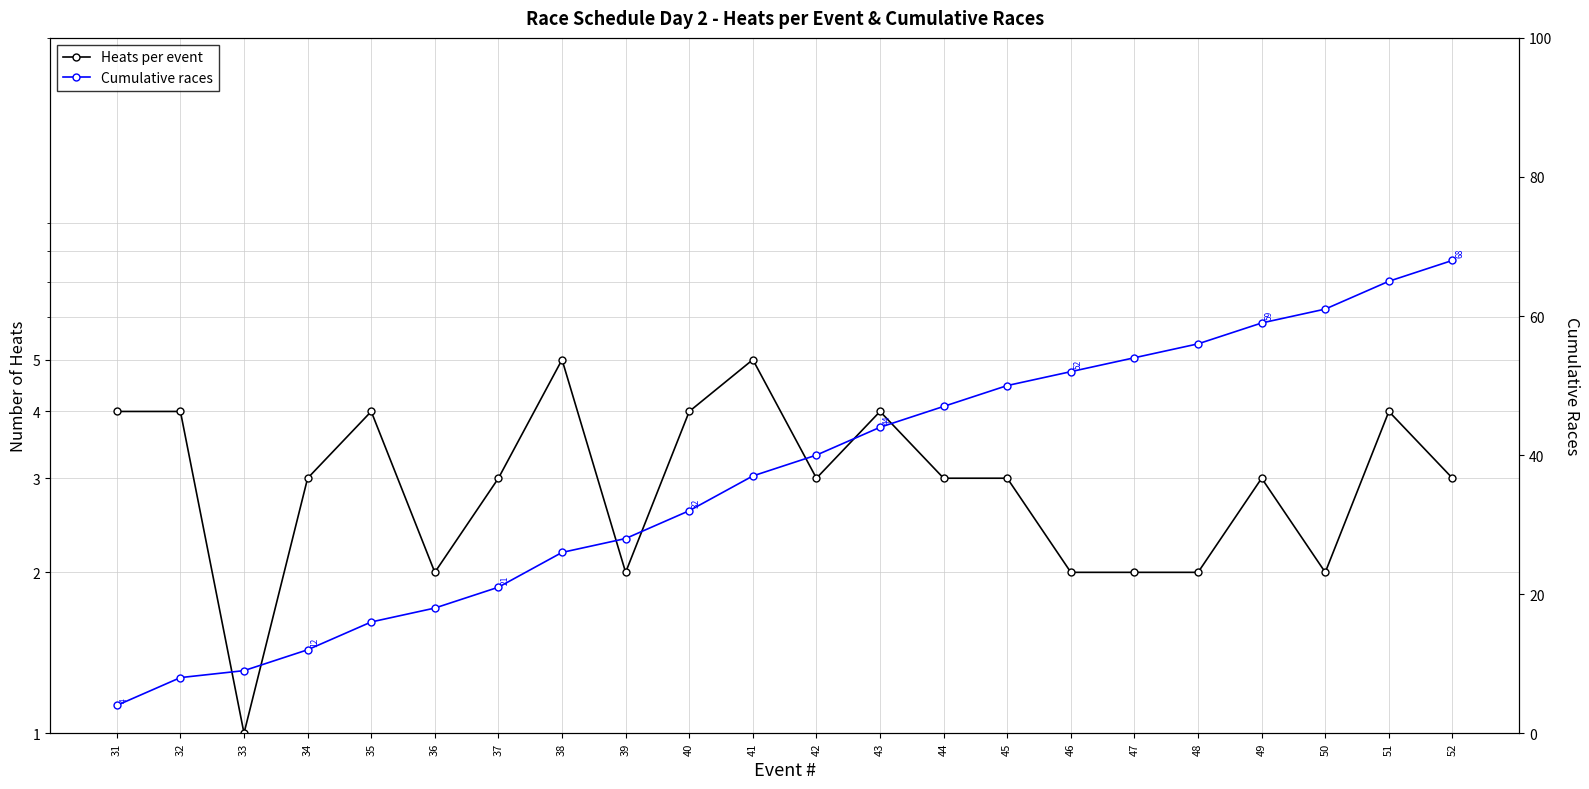

At which label does Cumulative races first exceed 40?

43